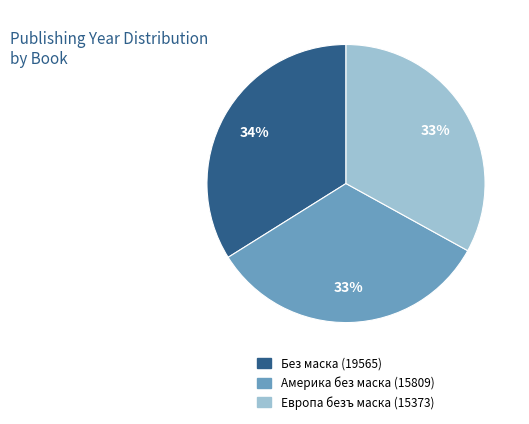

Is there any slice that represents more than half of the pie?

No